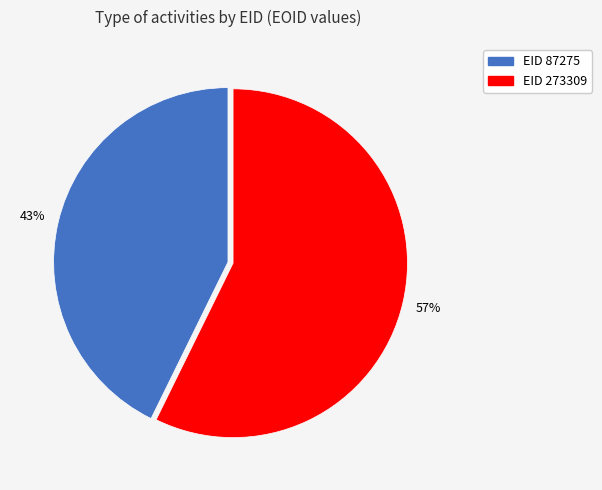

Does any single category account for the majority?

Yes